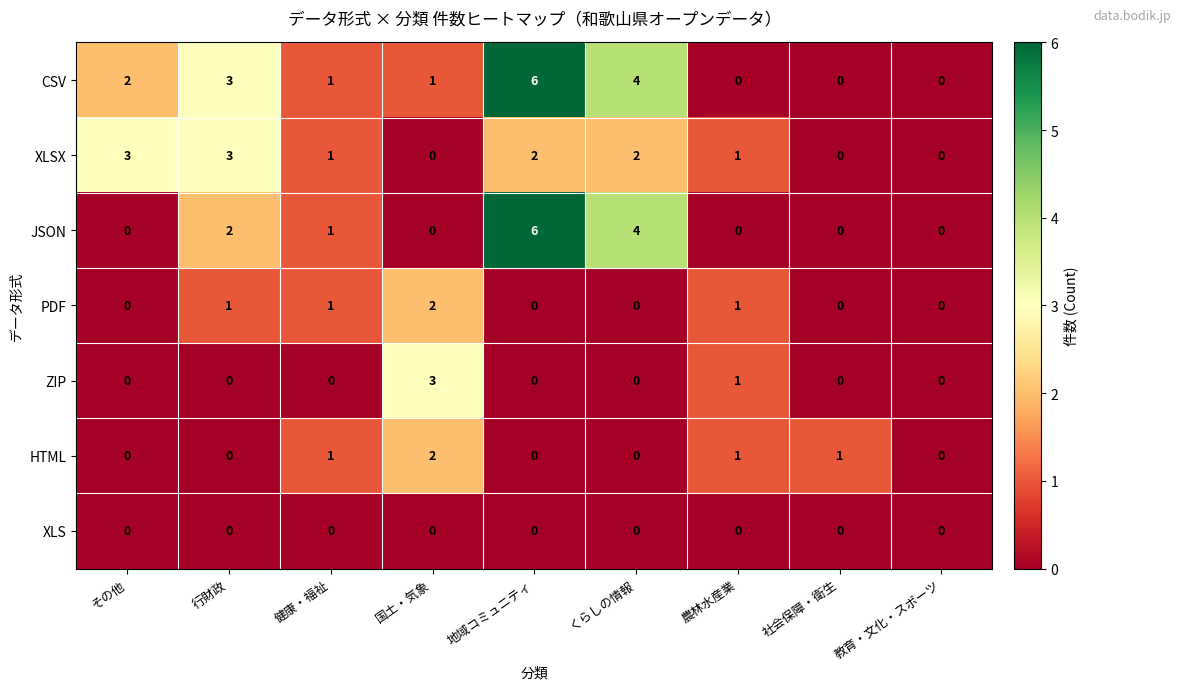

What is the maximum value shown in the chart?

6